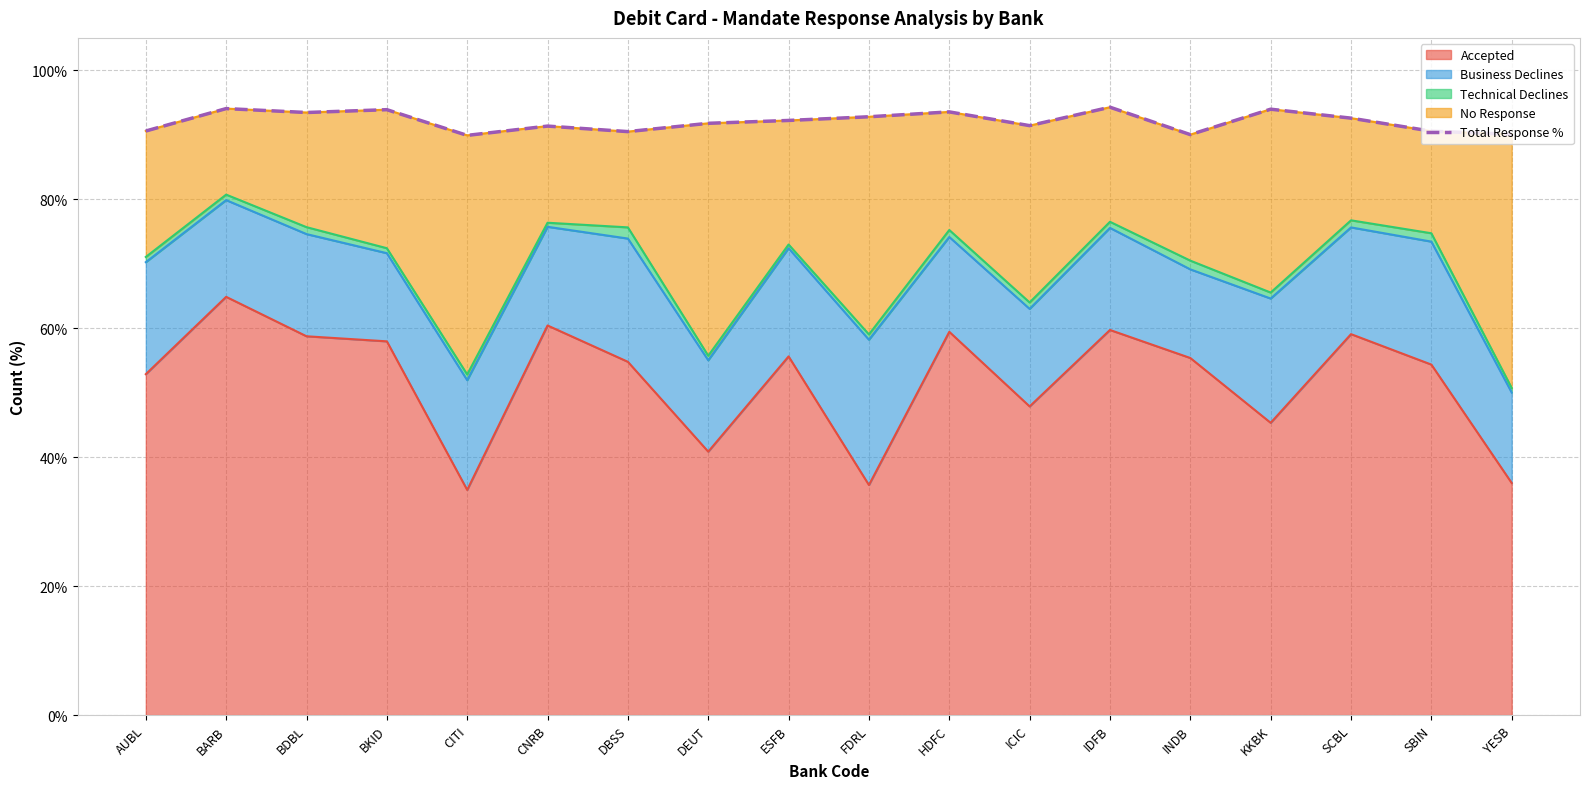

How many values exceed 92?

9